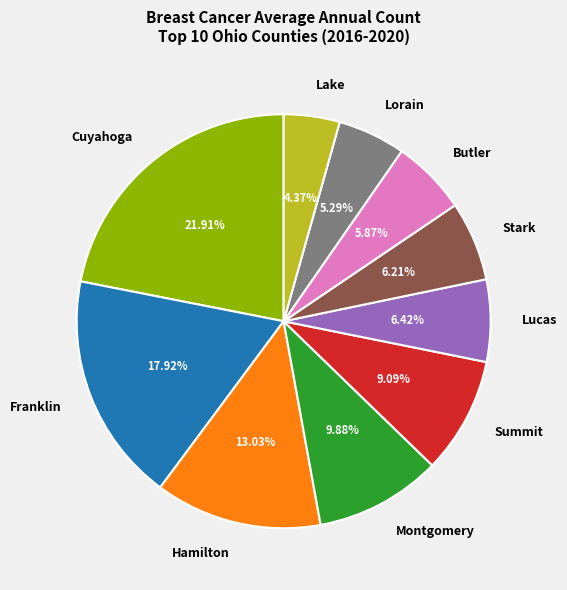

What percentage is the Lucas slice, to the nearest percent?

6%